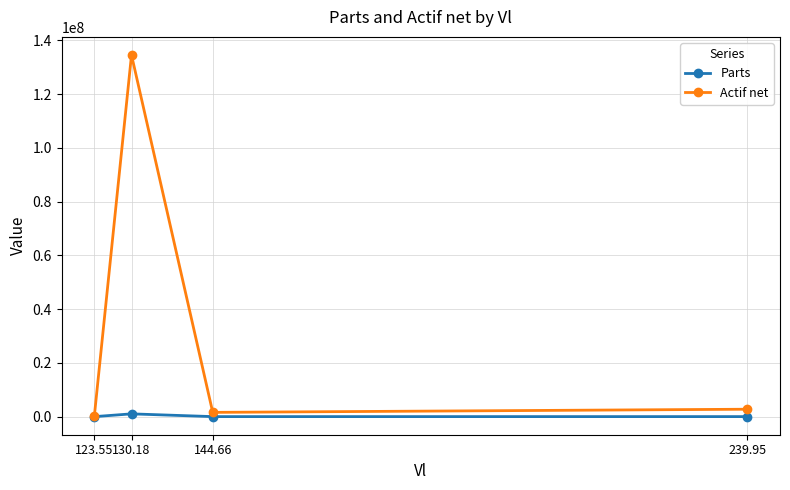

List the series in order of their overall mean, highest first.

Actif net, Parts